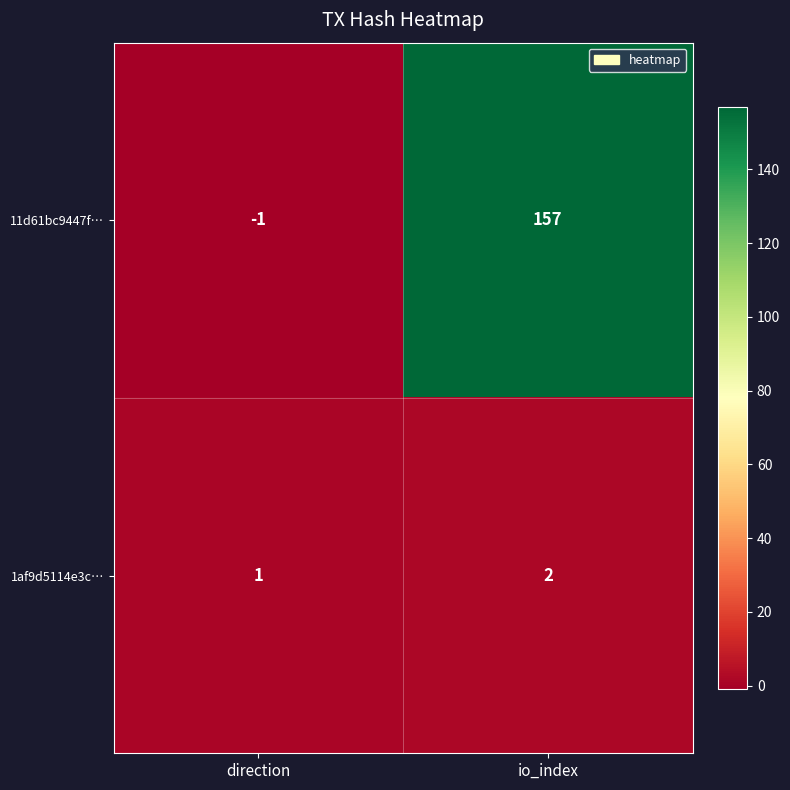

Reading right to left, transcribe all the data shown in this chart.

11d61bc9447f…: 157	-1
1af9d5114e3c…: 2	1